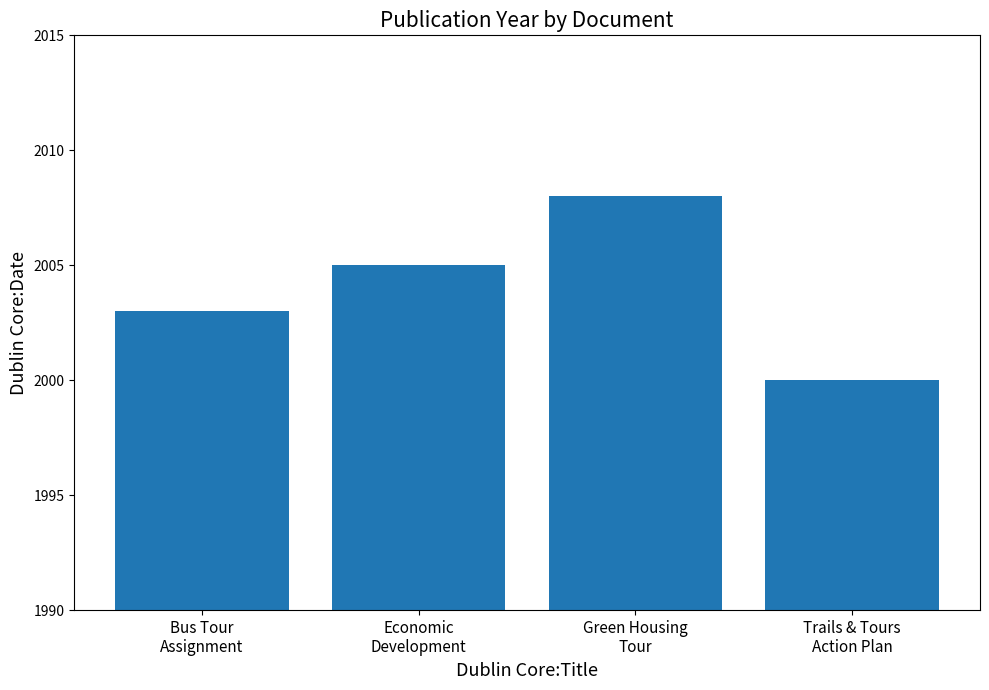

Which has a higher value, Economic
Development or Bus Tour
Assignment?

Economic
Development